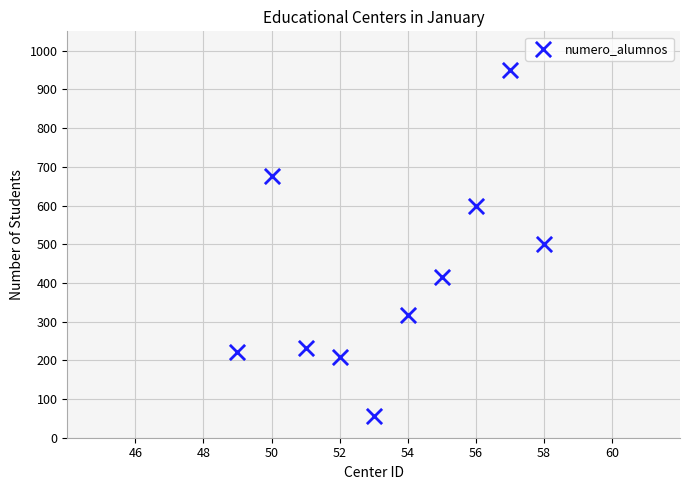

What is the range of X values (max minus min)?

9